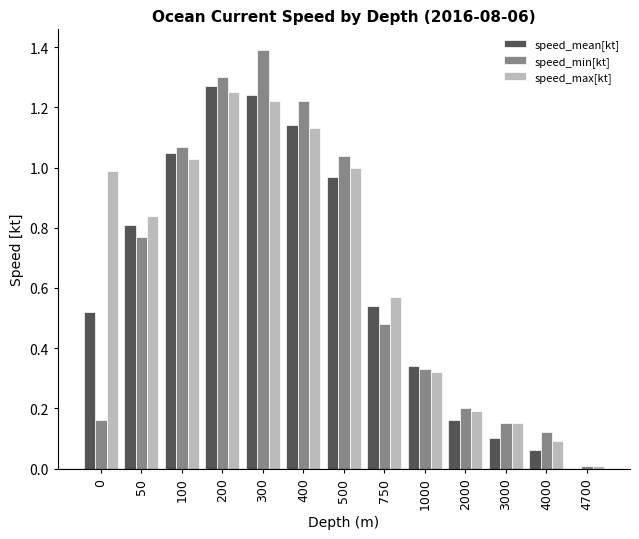

How many values in the speed_mean[kt] series exceed 0?

12